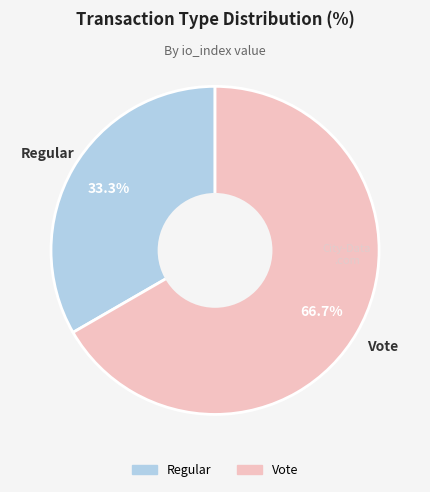

What percentage is NOT represented by Vote?

33.3%